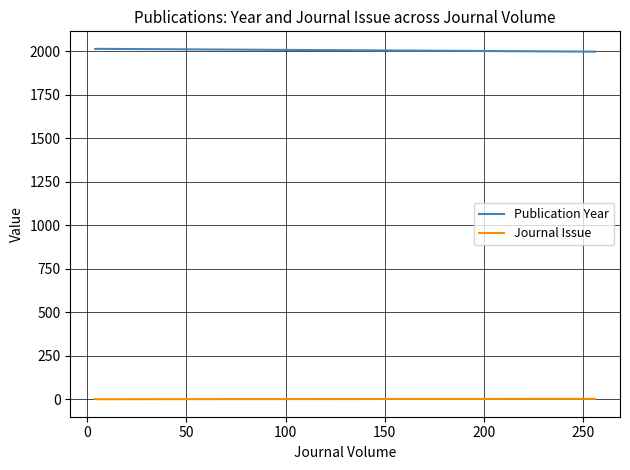

What is the average value of the Publication Year series?

2007